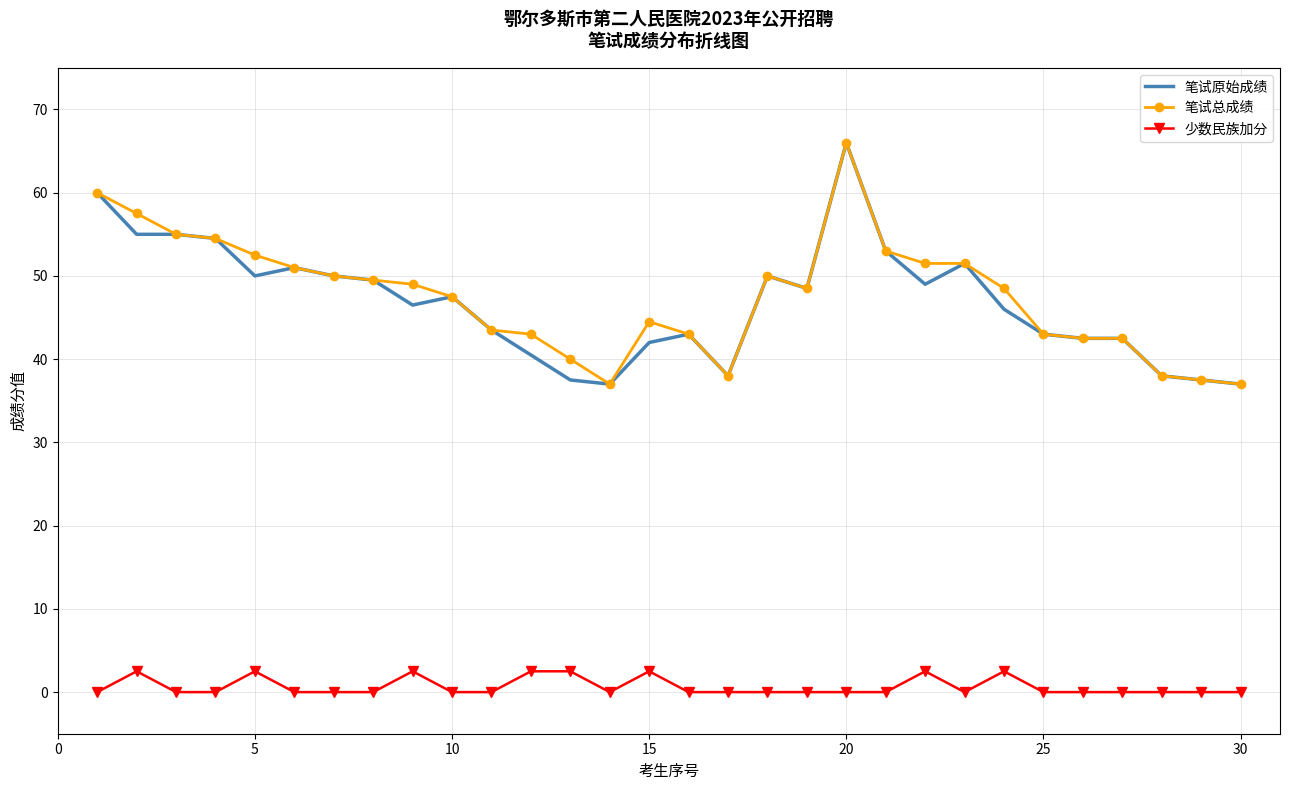

What is the greatest value displayed?

66.0